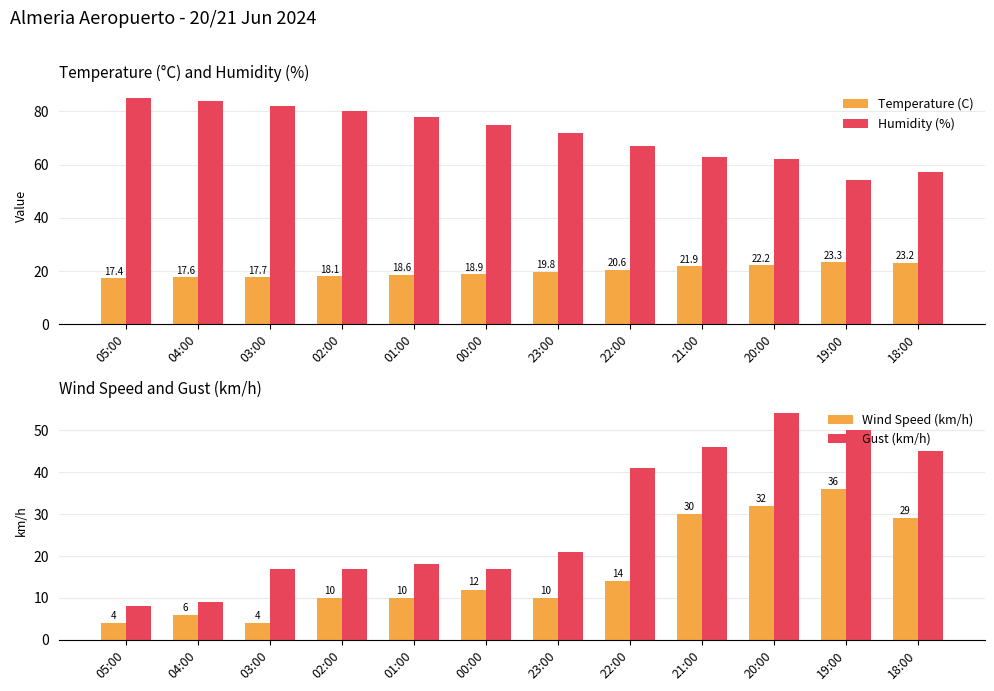

Is it true that Temperature (C) equals 9.0 at 01:00?

False